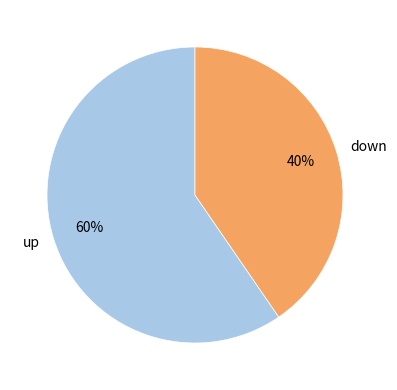

True or false: down accounts for 32% of the total.

False